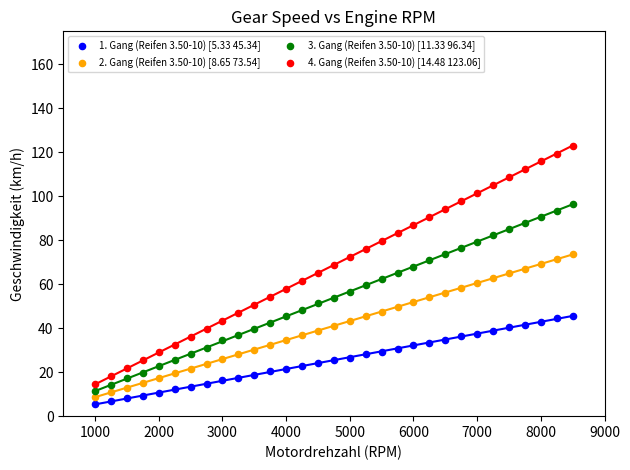

Which series has the largest Y range (max minus min)?

4. Gang (Reifen 3.50-10) [14.48 123.06]